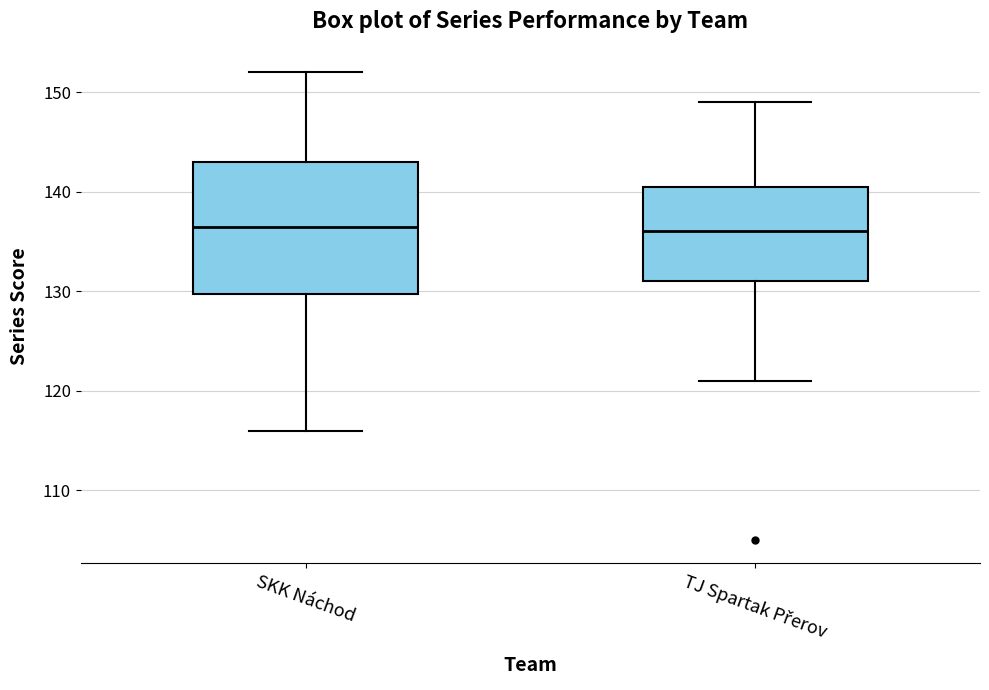

Reading left to right, transcribe this box plot: for each box, give where its median line is, the range the box spans, and where its two whiskers end, as read against the y-axis. The values are not printed on the chart, so give them approximately, as read against the axis.

SKK Náchod: median 137, box 130 to 143, whiskers 116 to 152
TJ Spartak Přerov: median 136, box 131 to 141, whiskers 121 to 149